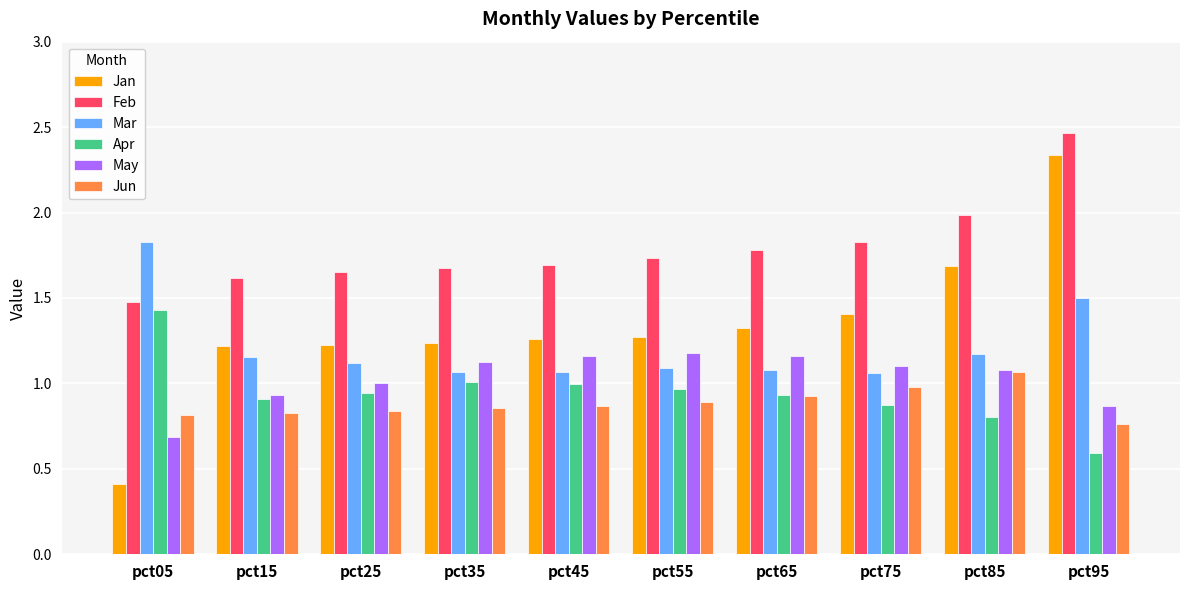

The value of Mar at pct45 is 1.1. True or false?

True